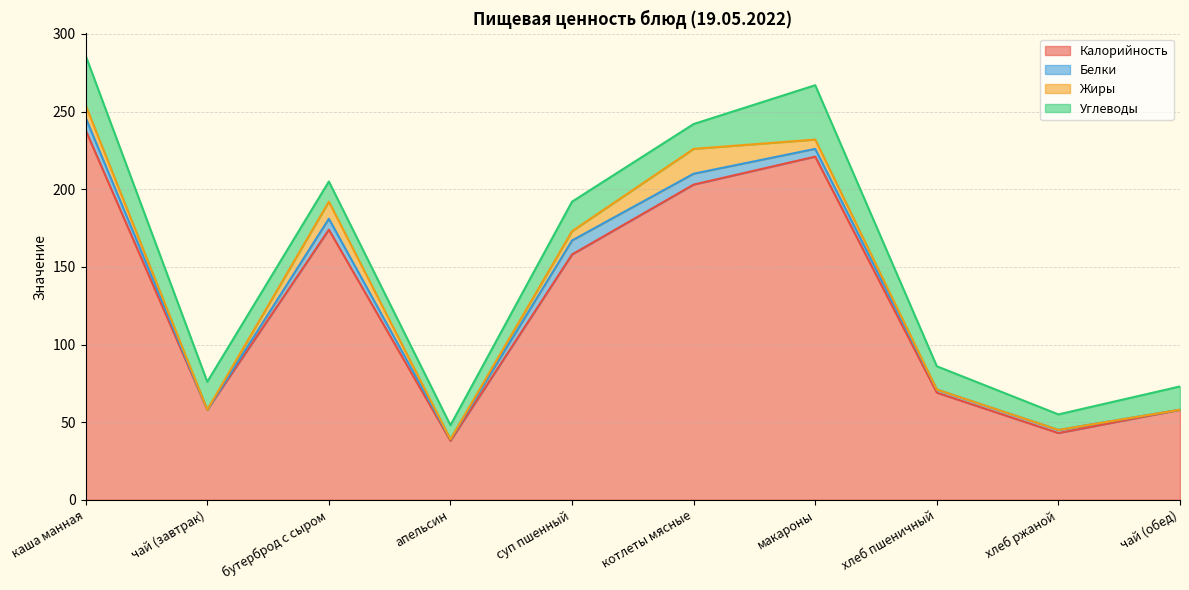

At how many categories does at least one series exceed 213?

2